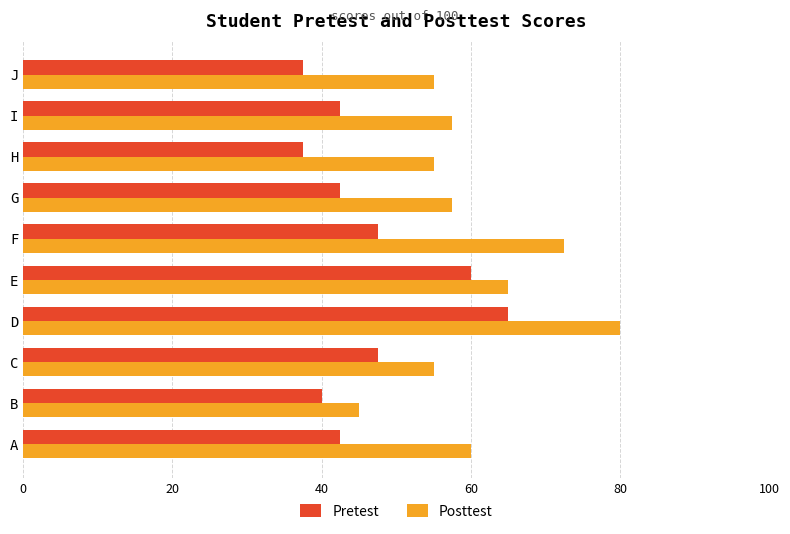

The value of Posttest at I is 16.9. True or false?

False